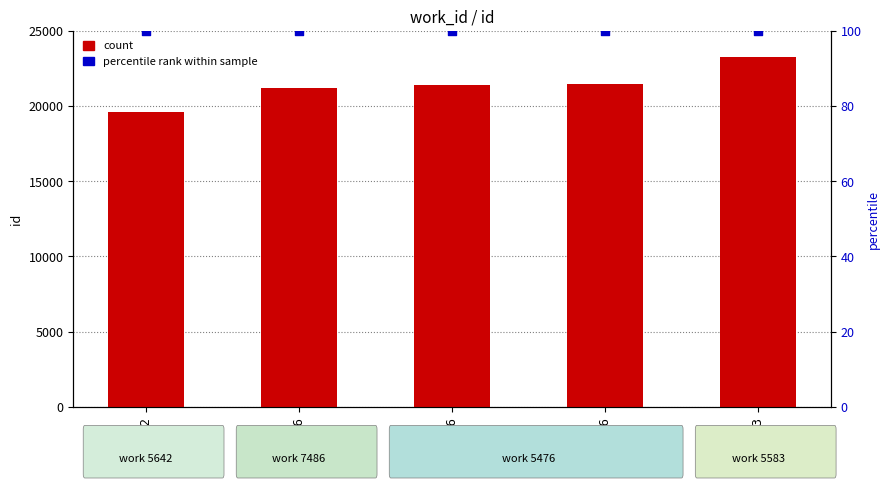

What is the total value across all series at 5642?

19714